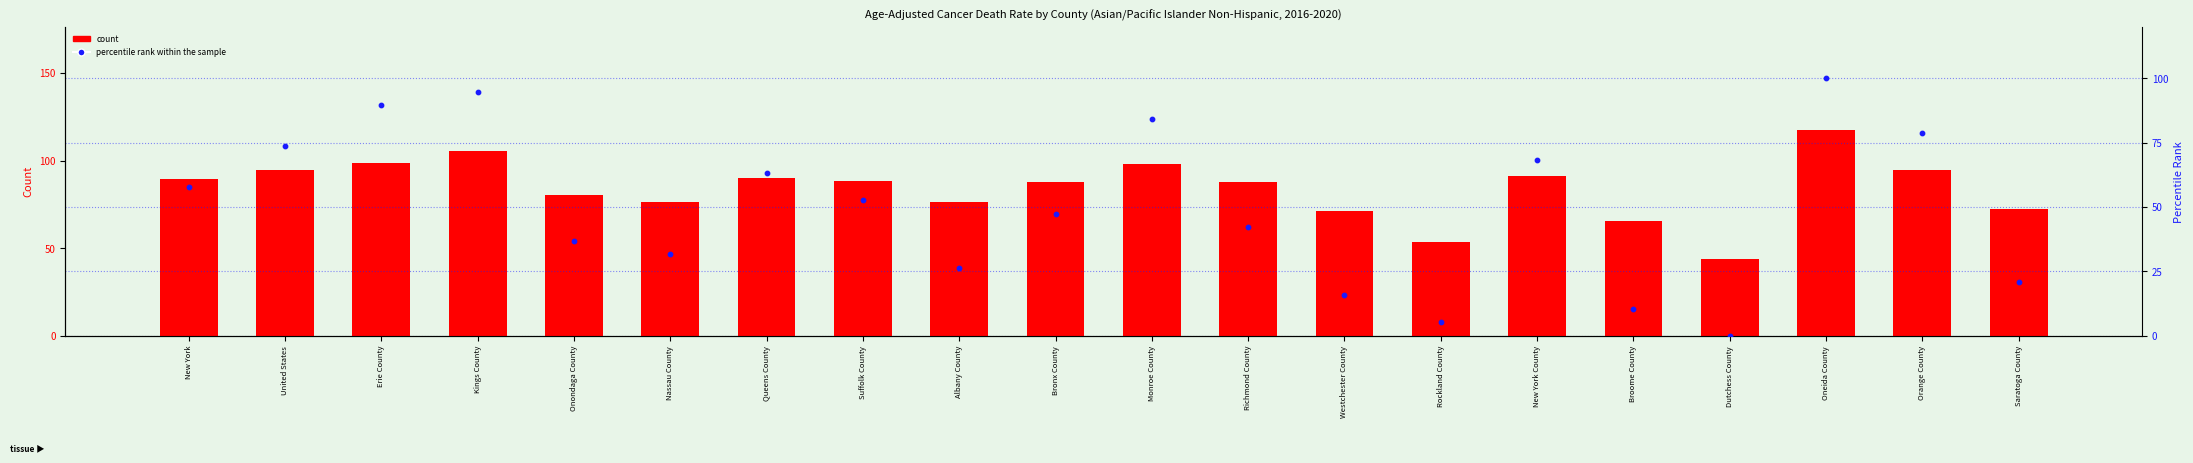

Which series has the largest total across all categories?

count